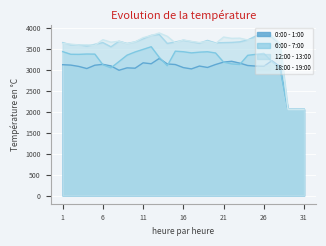

True or false: 18:00 - 19:00 and 0:00 - 1:00 cross at least once.

False